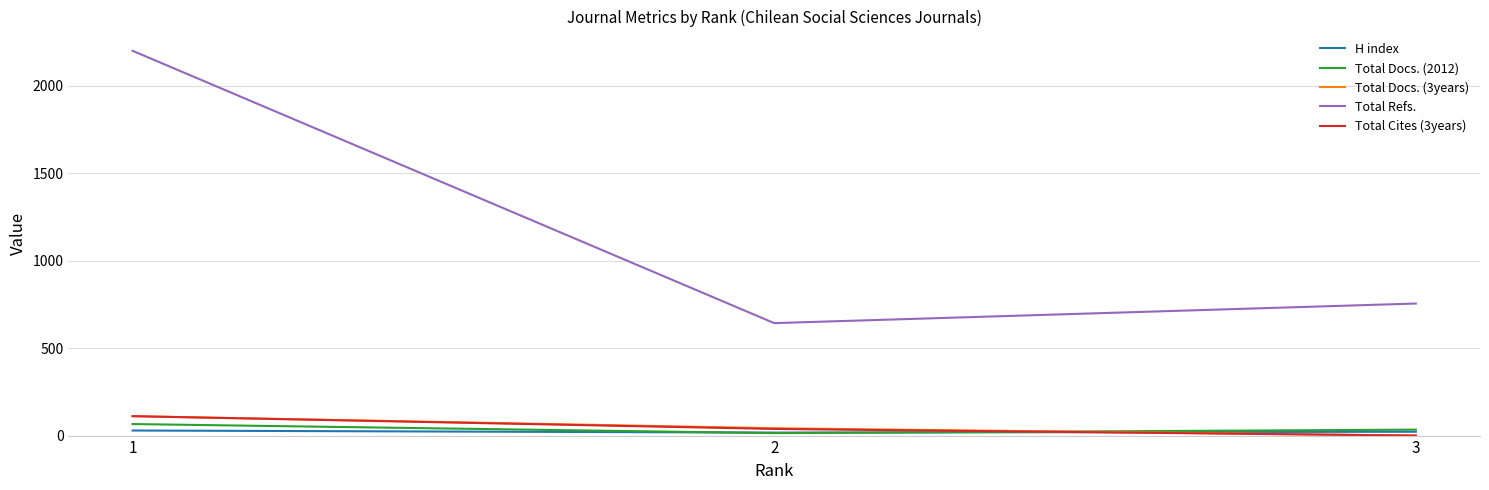

Rank the categories by Total Refs. value from highest to lowest.

1, 3, 2